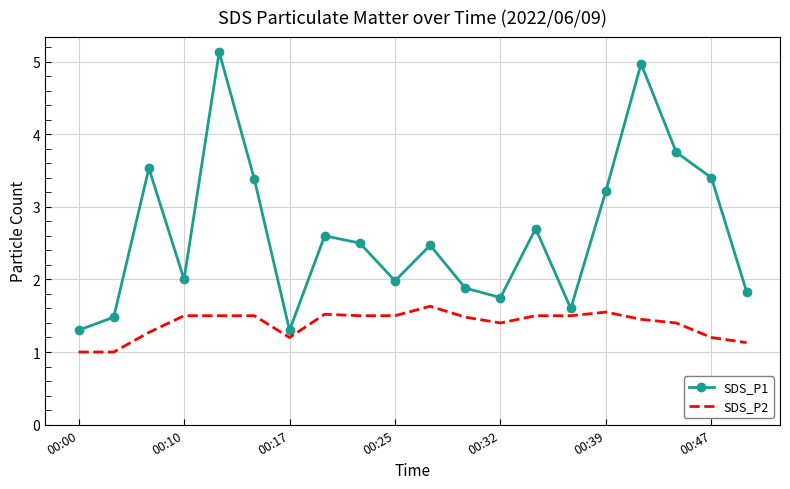

Which series has the widest spread of values?

SDS_P1